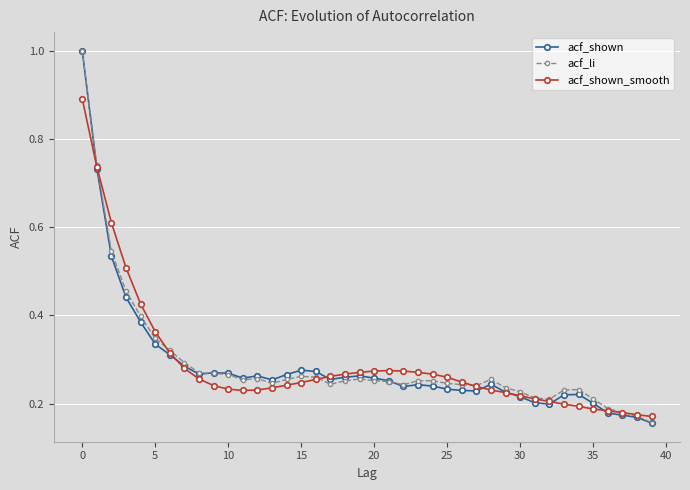

What is the greatest value displayed?

1.0